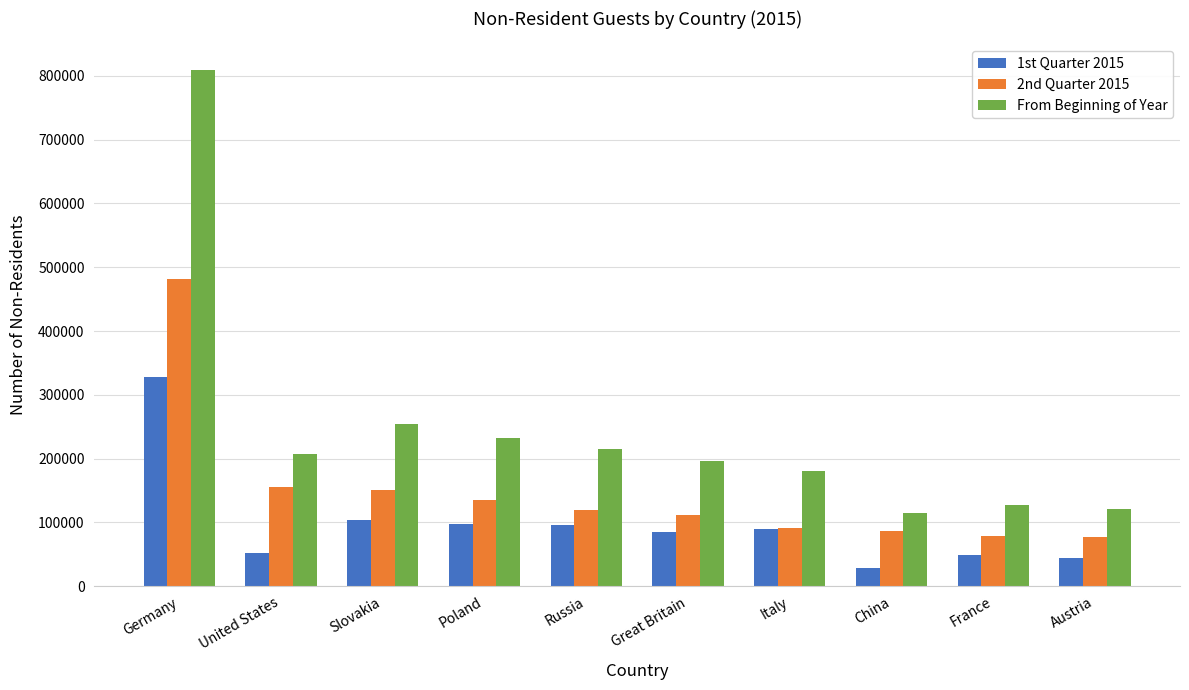

Which series has the largest range (max minus min)?

From Beginning of Year